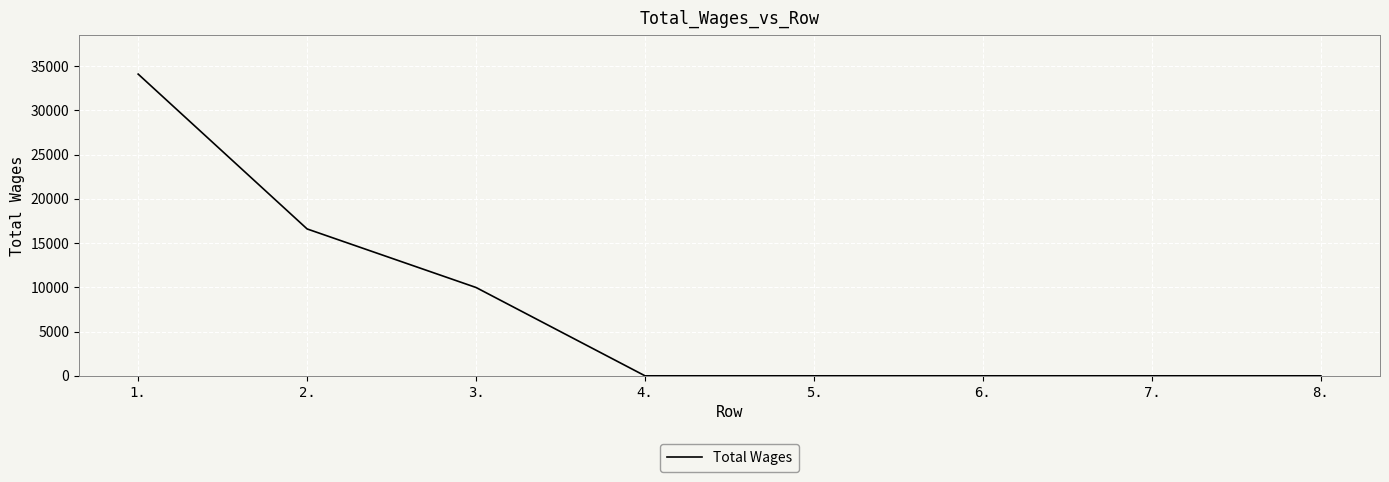

Between 3. and 7., which is larger?

3.